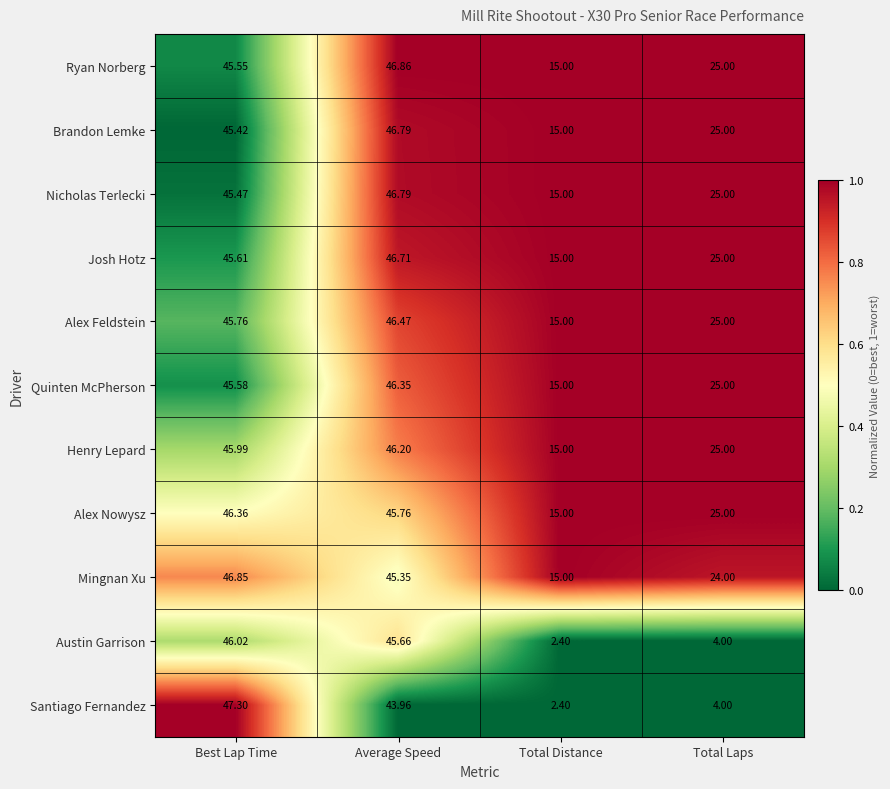

Is the value of Santiago Fernandez at Best Lap Time greater than the value of Quinten McPherson at Total Distance?

Yes